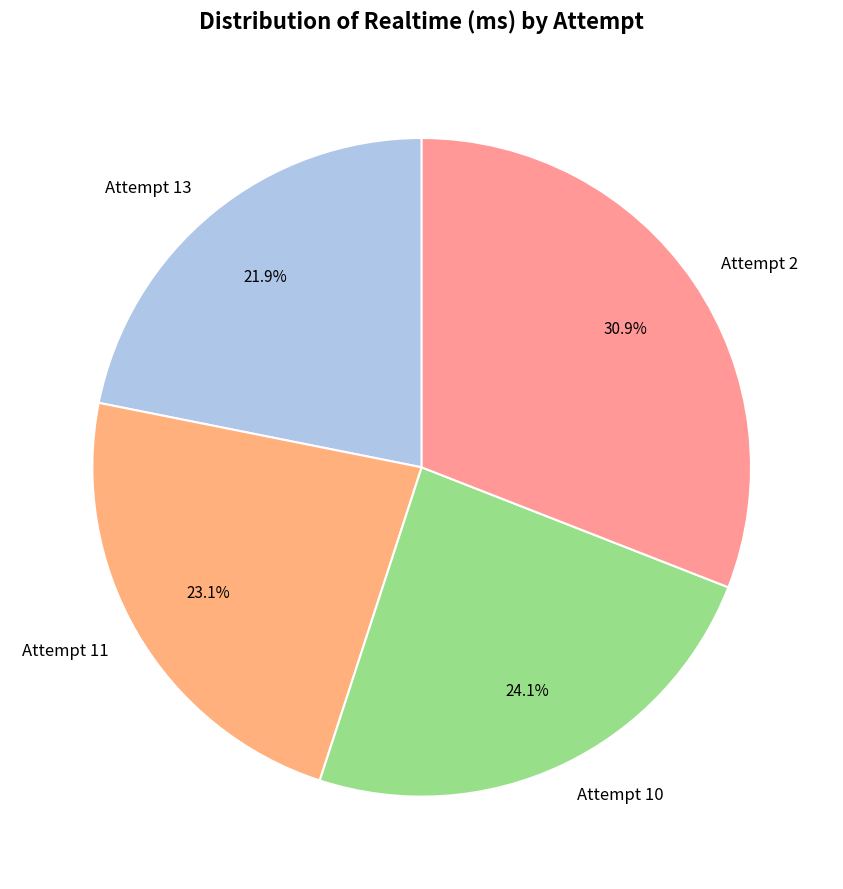

Which slice is the largest?

Attempt 2